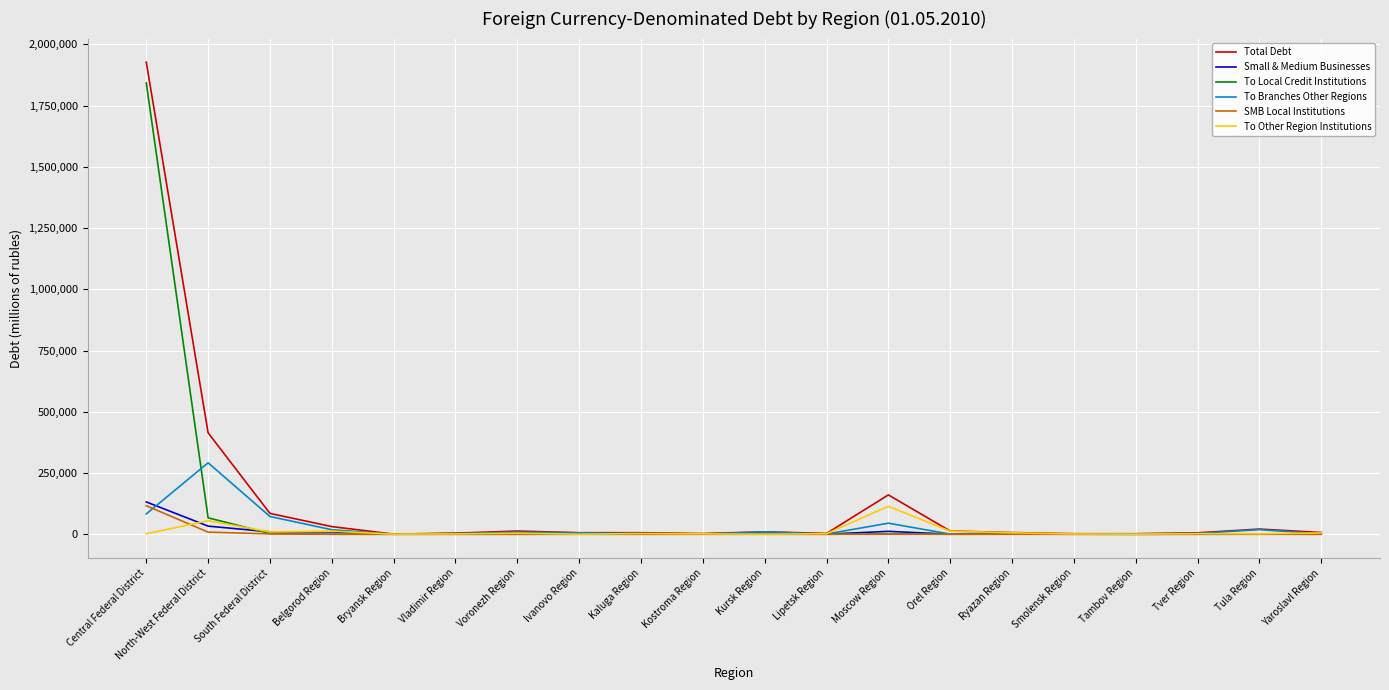

How many lines are shown in the chart?

6